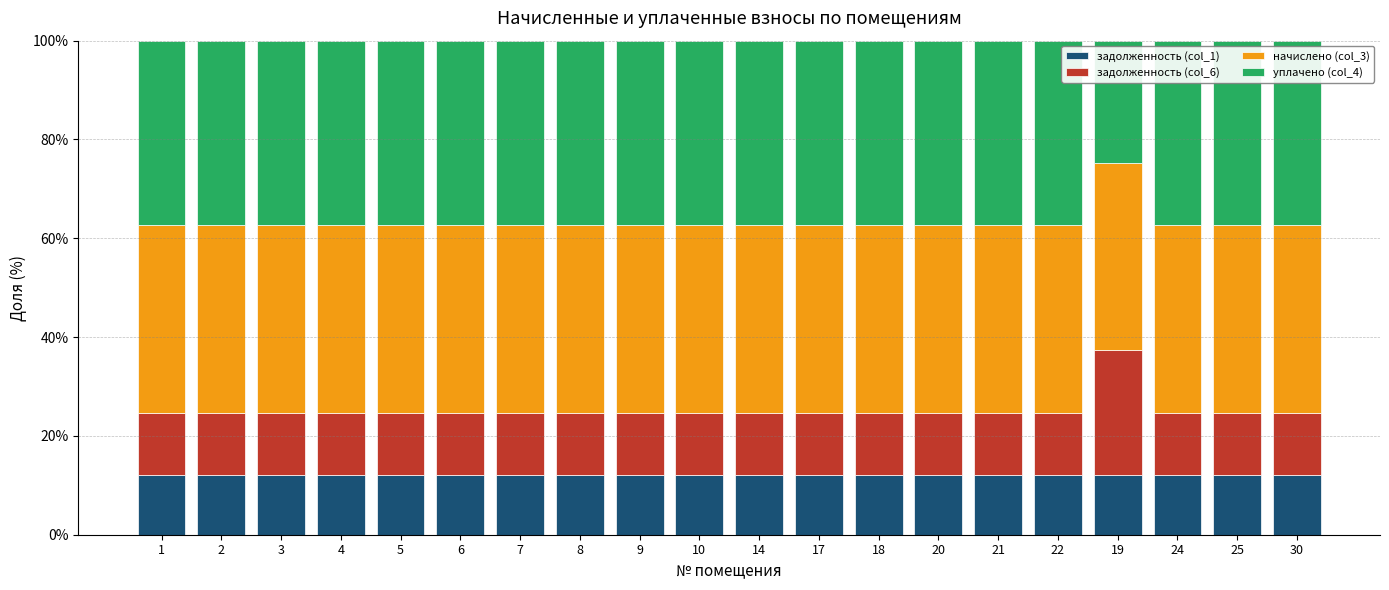

What is the minimum value for задолженность (col_1)?

12.1